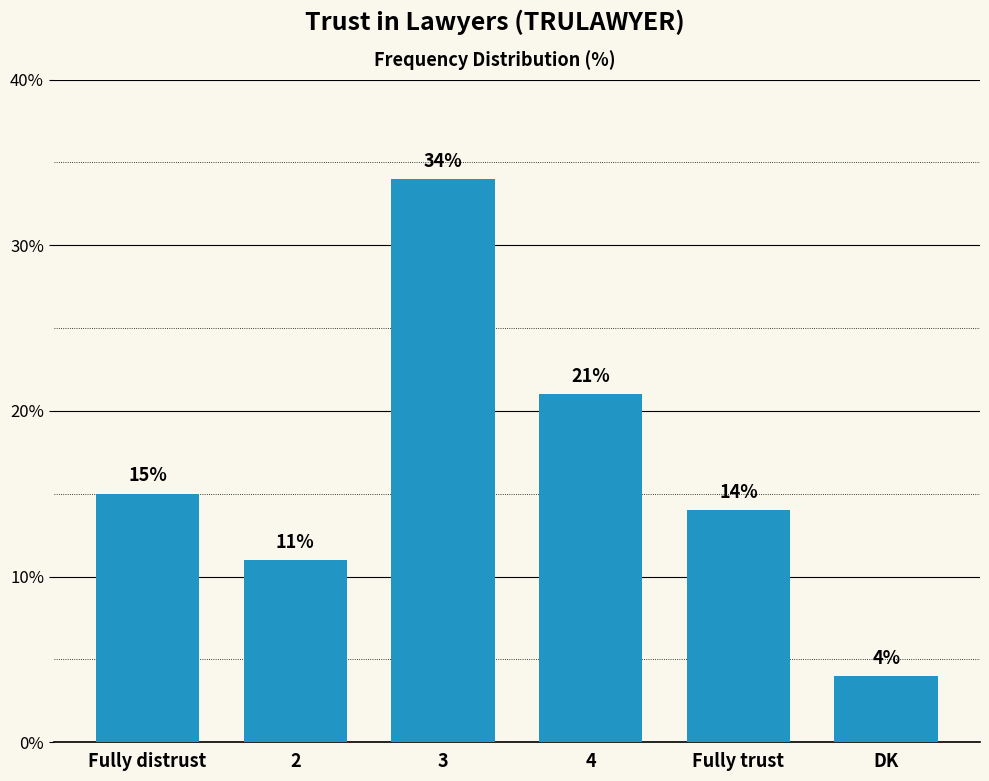

Rank the categories by value from highest to lowest.

3, 4, Fully distrust, Fully trust, 2, DK